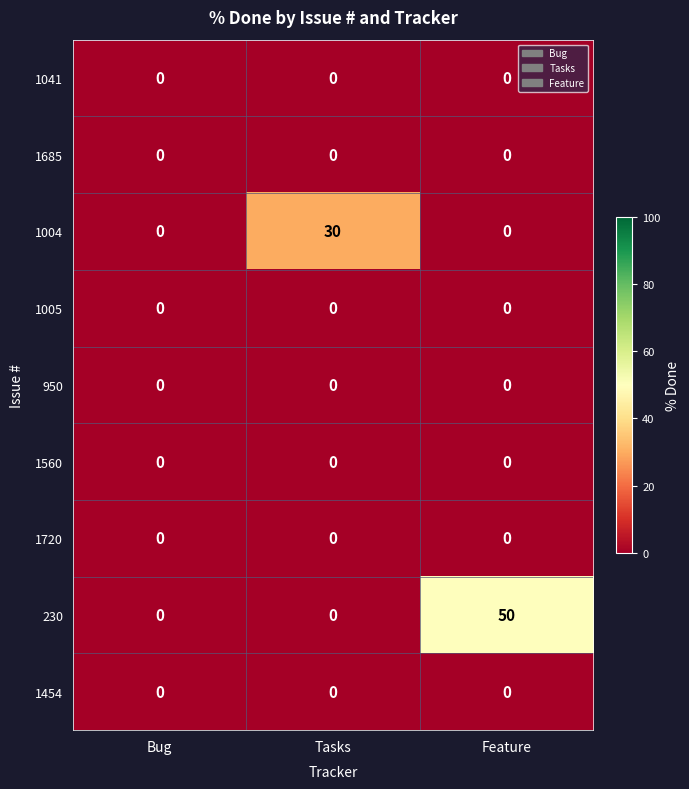

Count the number of data series in this chart.

9